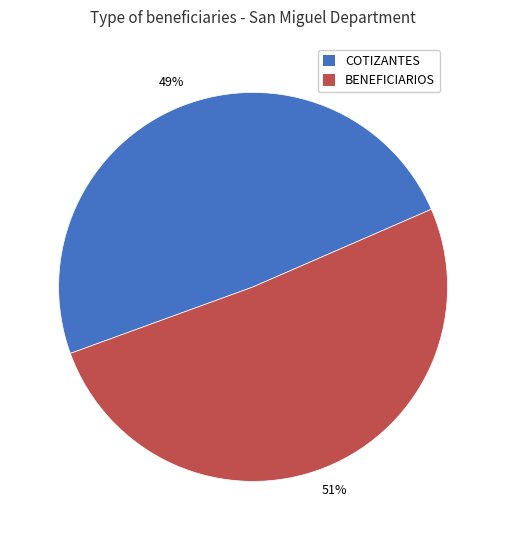

Is the sum of BENEFICIARIOS and COTIZANTES greater than half?

Yes